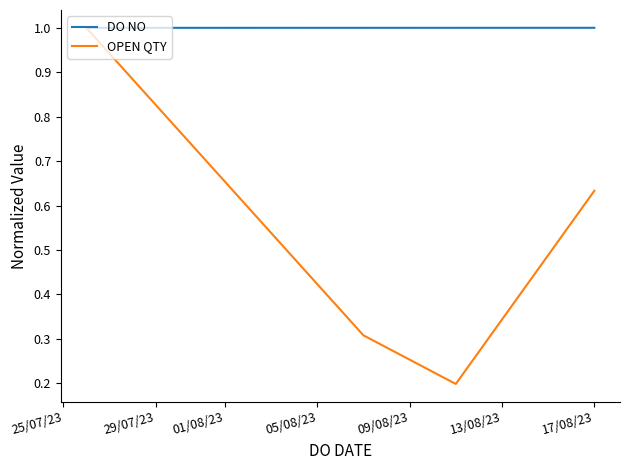

Which series has the largest range (max minus min)?

OPEN QTY